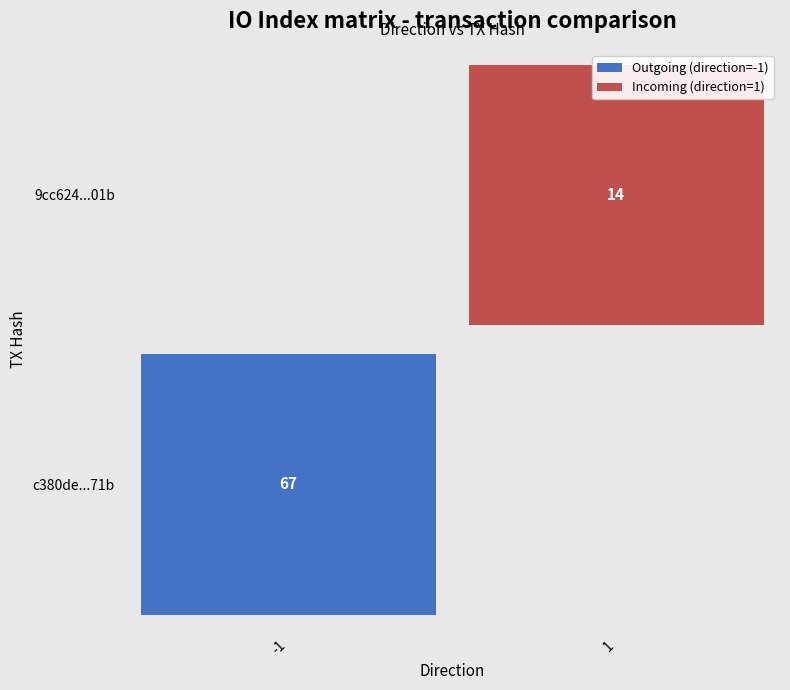

How many positive values does the c380de090a87dbd0069fc5ffb58a26efd4ed71b series have?

1